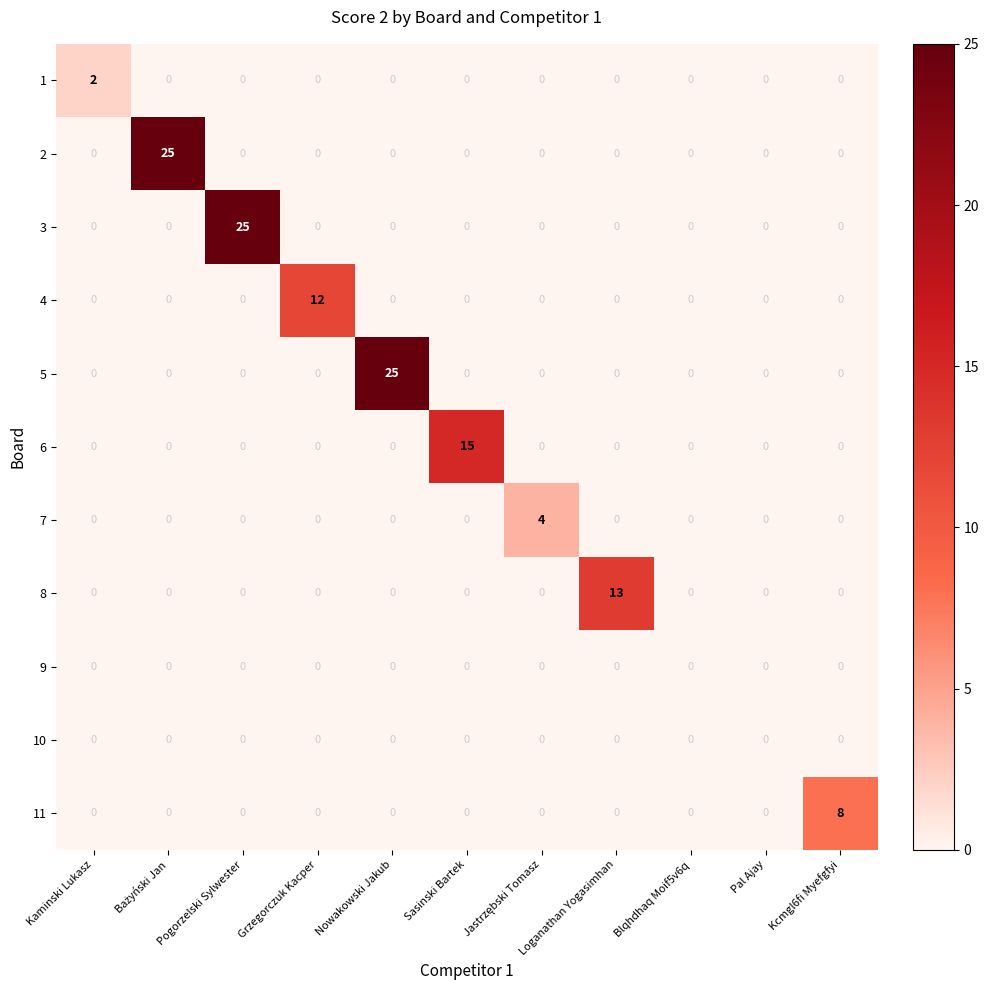

What is the greatest value displayed?

25